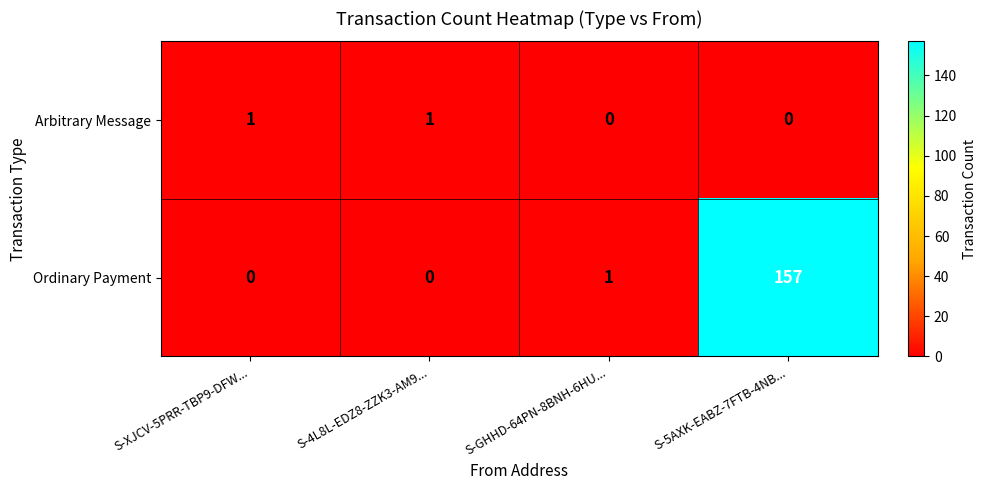

How many data points does each series have?

4